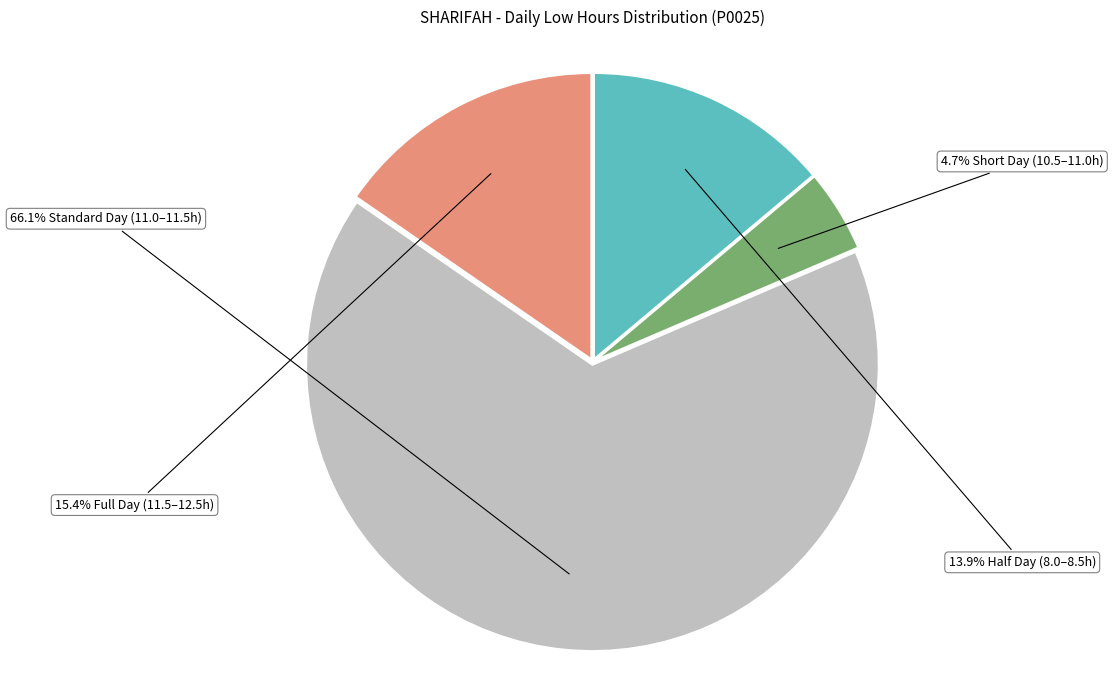

Is there any slice that represents more than half of the pie?

Yes